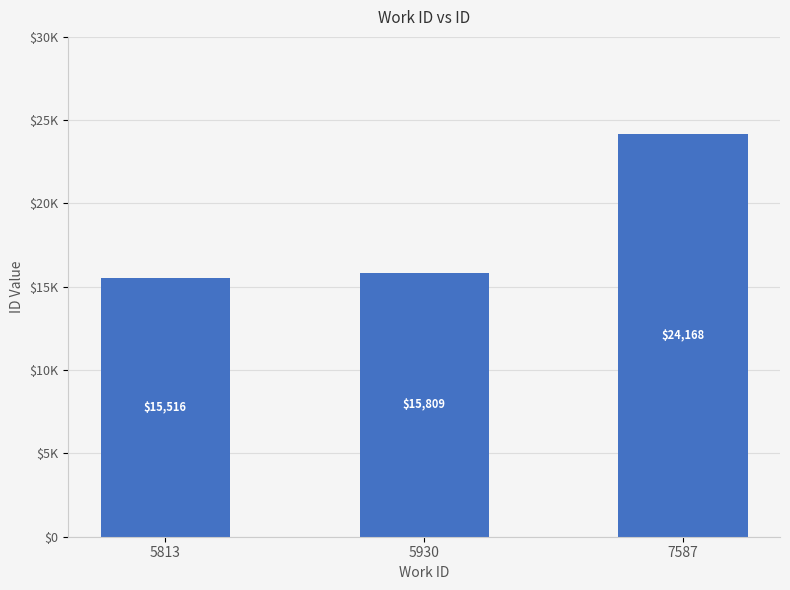

Reading left to right, what are all the values shown in this chart?

5813=15516	5930=15809	7587=24168